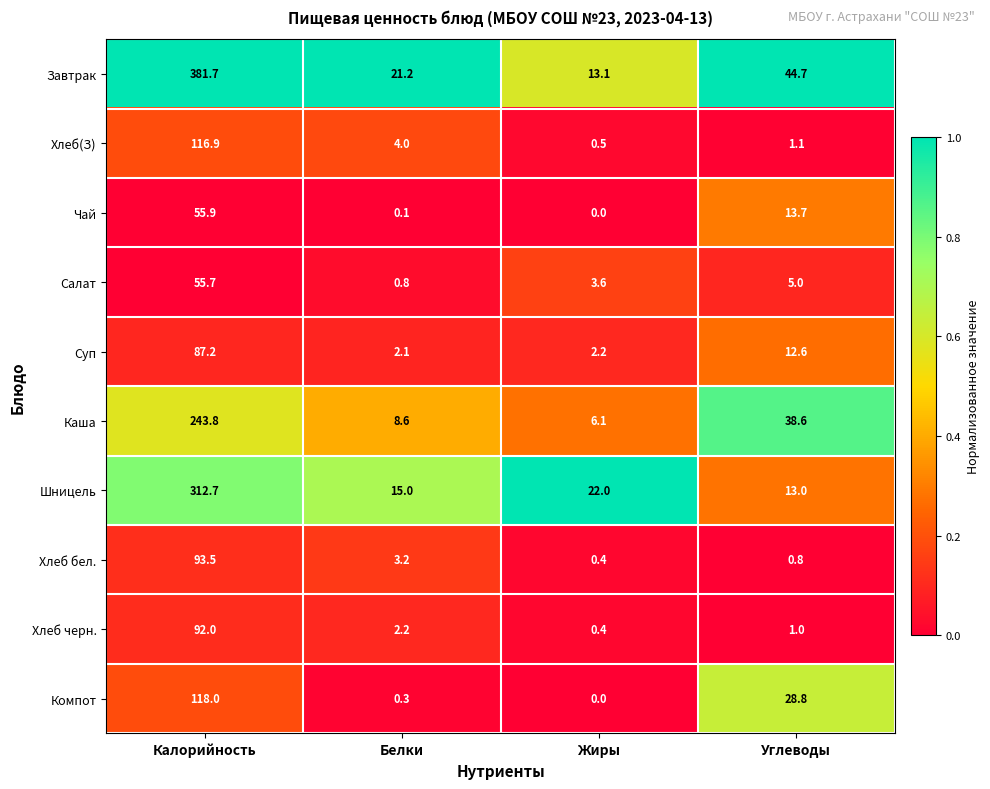

What is the total value across all series at Жиры?

48.3